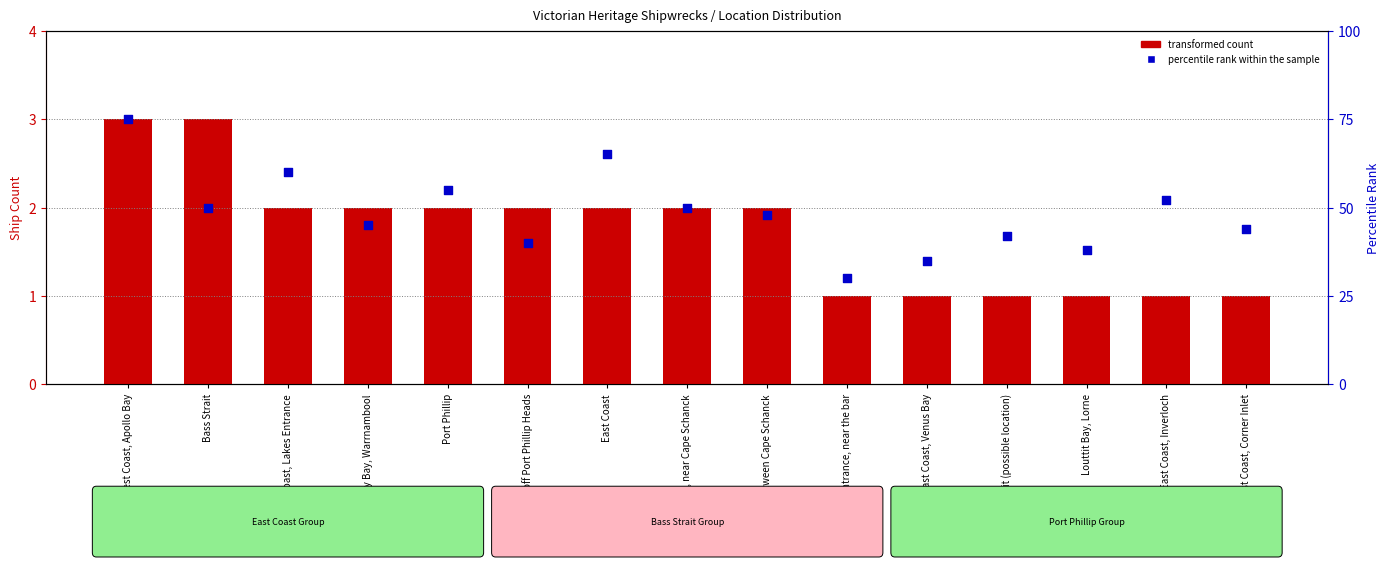

Which series has the largest total across all categories?

percentile rank within the sample